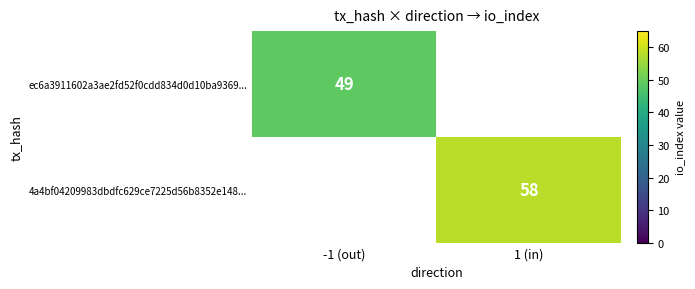

Is it true that 4a4bf04209983dbdfc629ce7225d56b8352e148... equals 58 at 1 (in)?

True